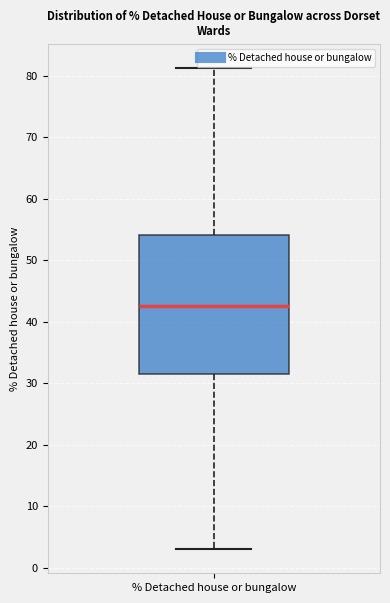

Where does the median line of the box for % Detached house or bungalow sit on the y-axis? The values are not printed on the chart, so give them approximately, as read against the axis.

43